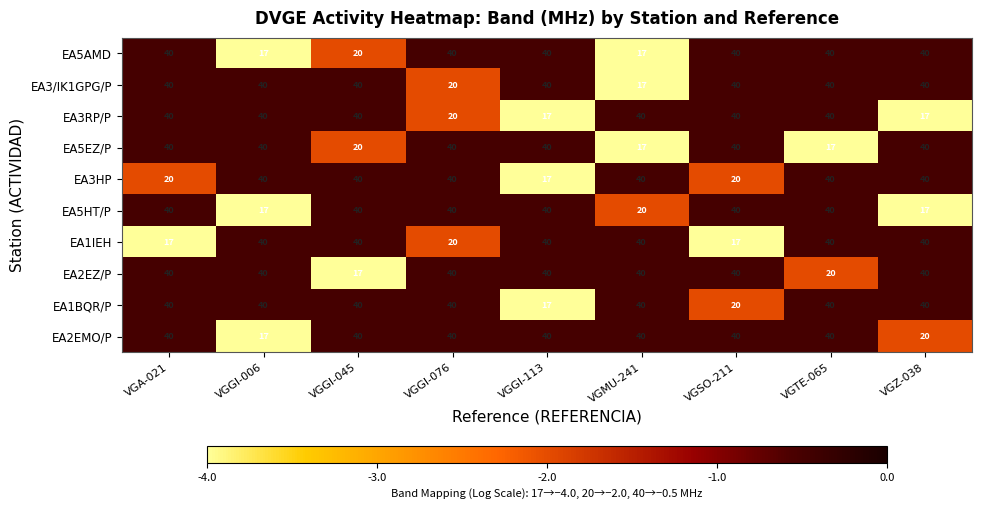

What is the difference between the highest and lowest values at VGSO-211?

23